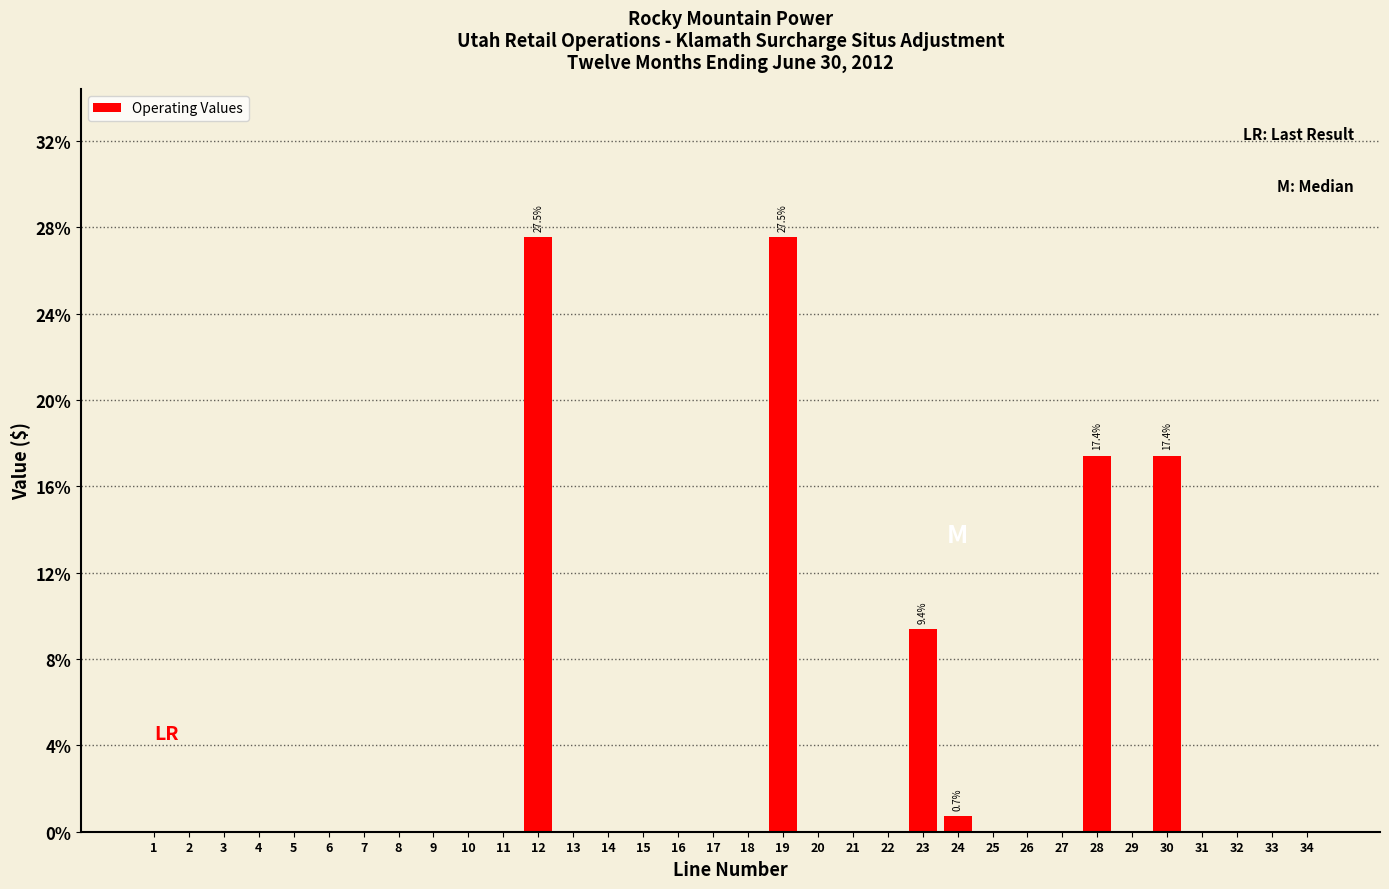

The value at 33 is -10.4. True or false?

False